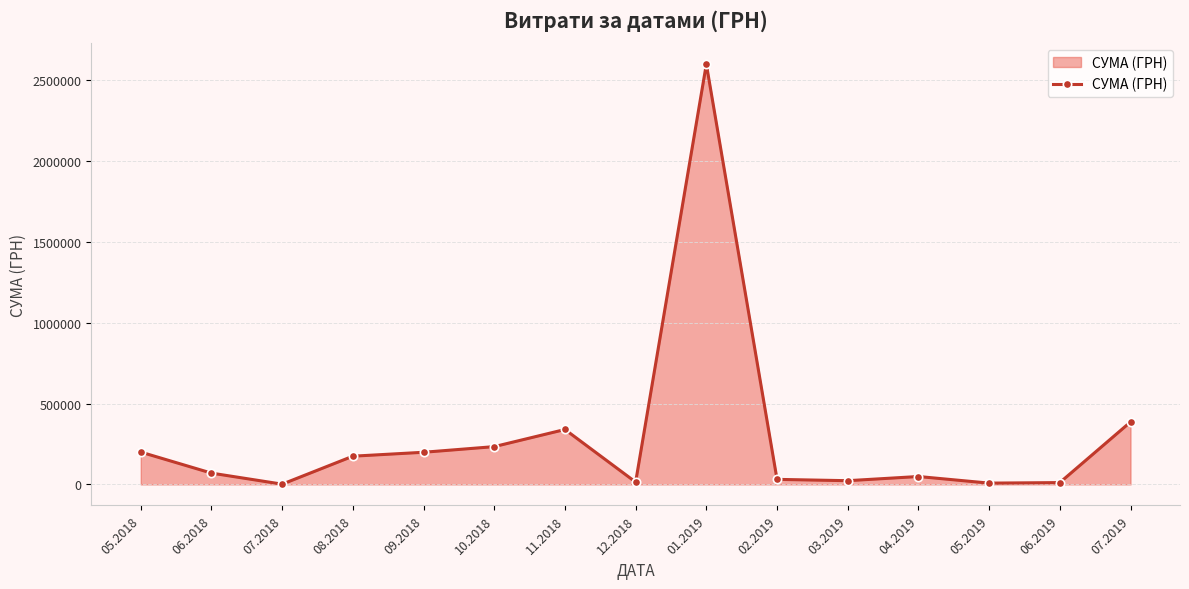

What is the approximate value at 05.2019?

8100.0